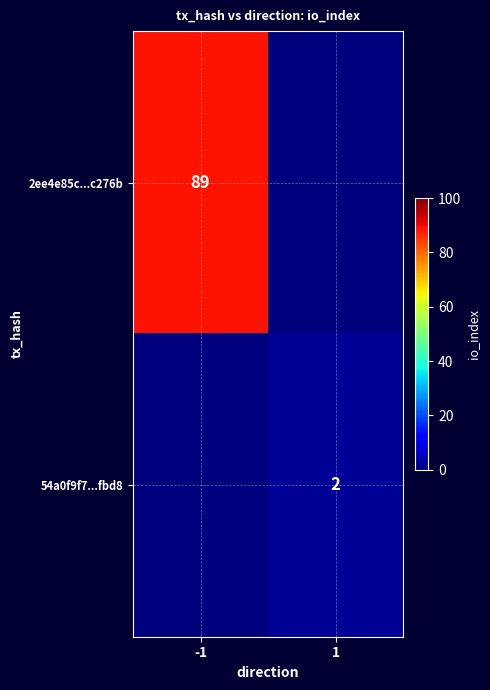

Which category has the highest value across all series?

-1